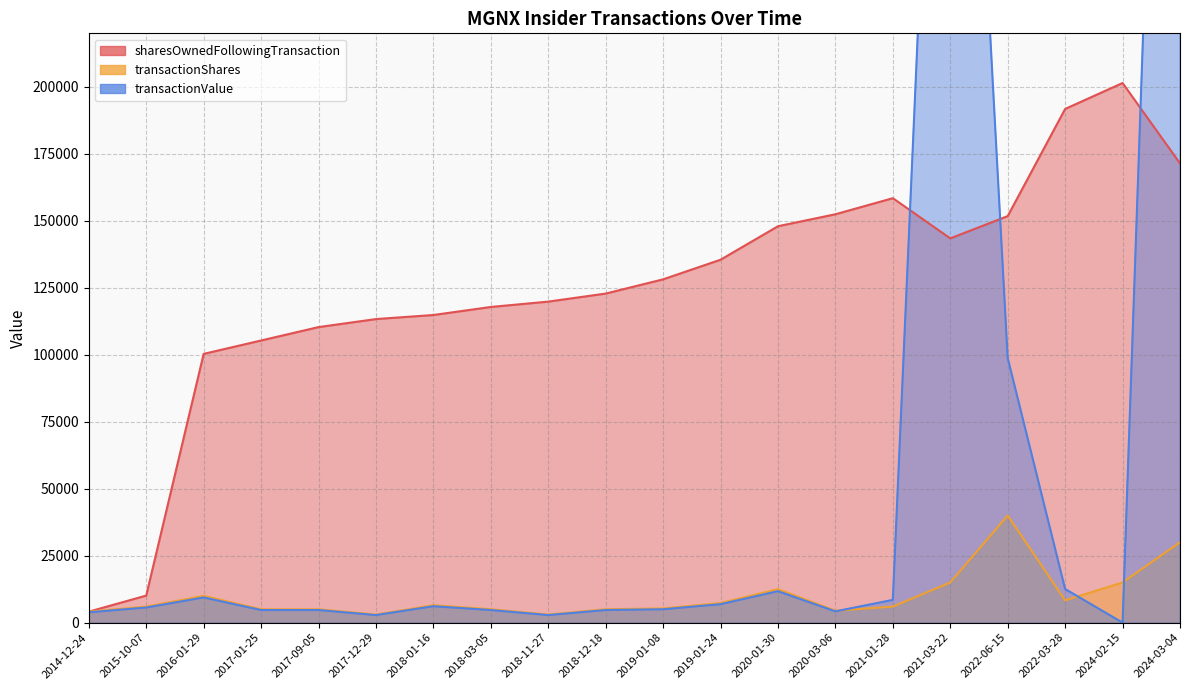

How many data points in sharesOwnedFollowingTransaction are less than 128161?

10